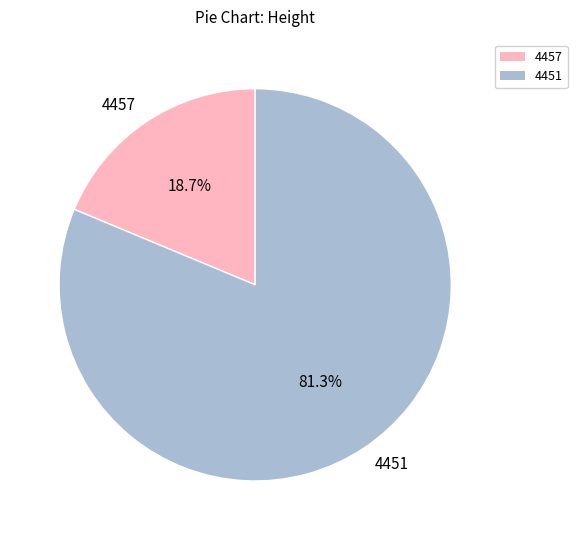

True or false: 4451 accounts for 67% of the total.

False